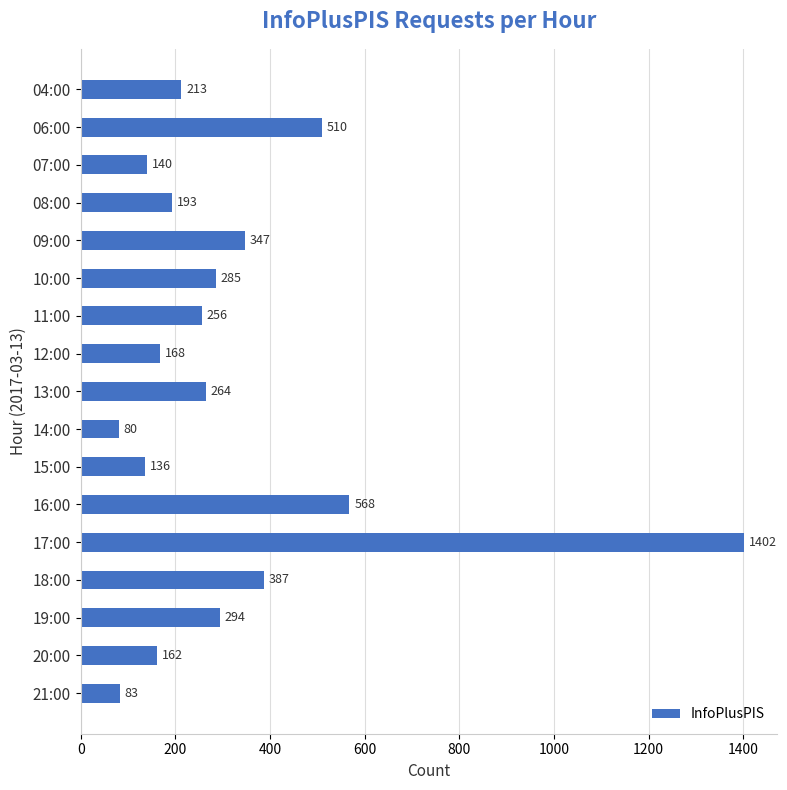

Approximately how many times larger is the value at 09:00 compared to 12:00?

2.1